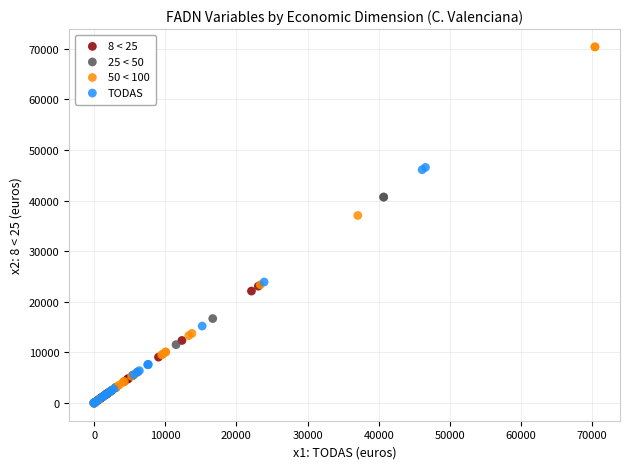

Which series reaches the maximum Y coordinate?

50 < 100